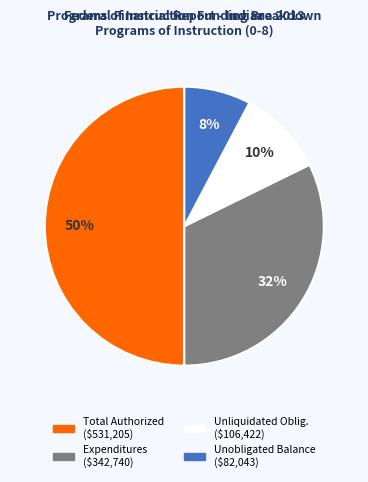

To the nearest percent, what is the difference between the largest and smallest slice percentages?

42%